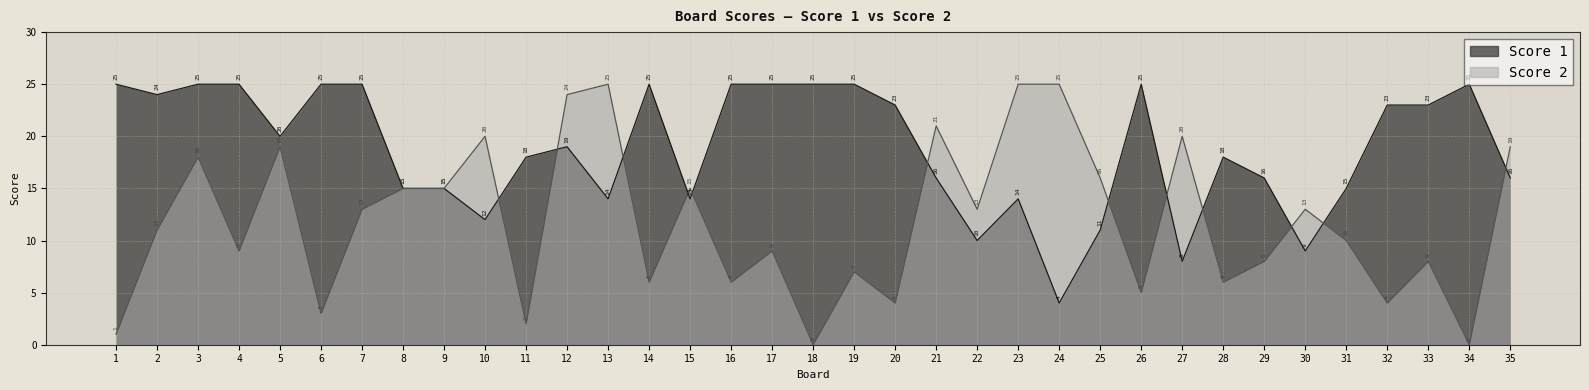

Reading left to right, transcribe all the data shown in this chart.

Score 1: 25	24	25	25	20	25	25	15	15	12	18	19	14	25	14	25	25	25	25	23	16	10	14	4	11	25	8	18	16	9	15	23	23	25	16
Score 2: 1	11	18	9	19	3	13	15	15	20	2	24	25	6	15	6	9	0	7	4	21	13	25	25	16	5	20	6	8	13	10	4	8	0	19